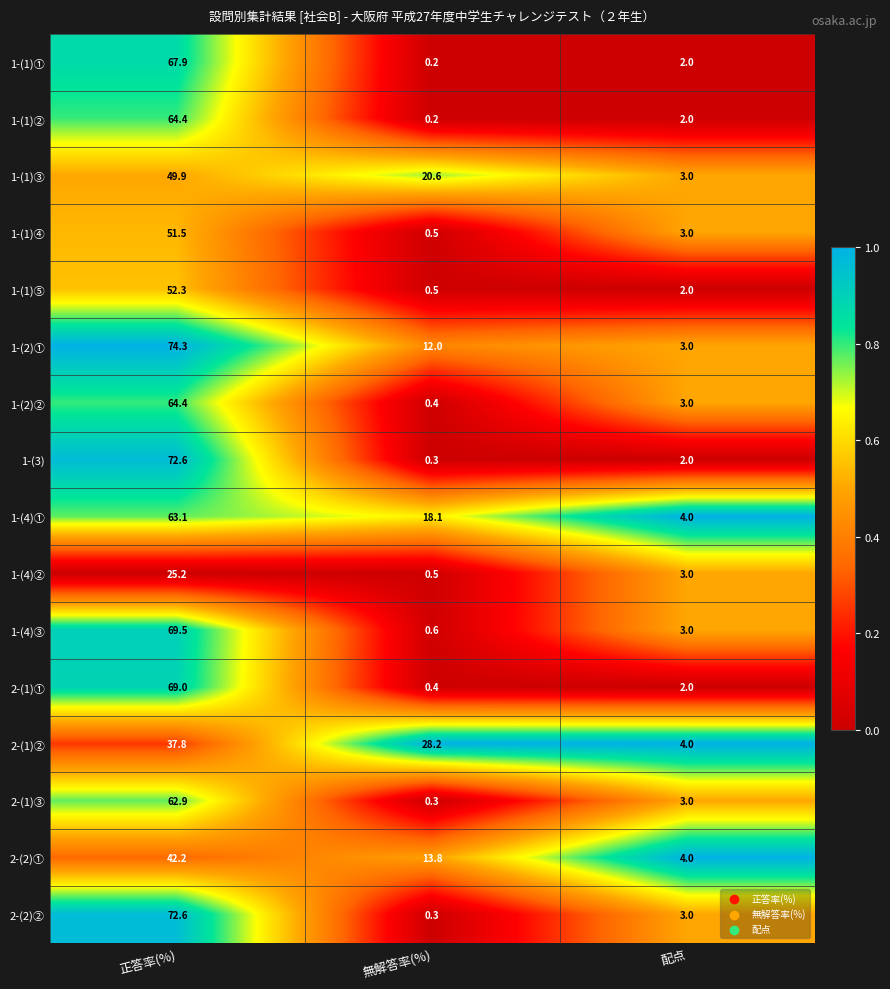

What is the sum of the 1-(1)② values at 無解答率(%) and 正答率(%)?

64.6